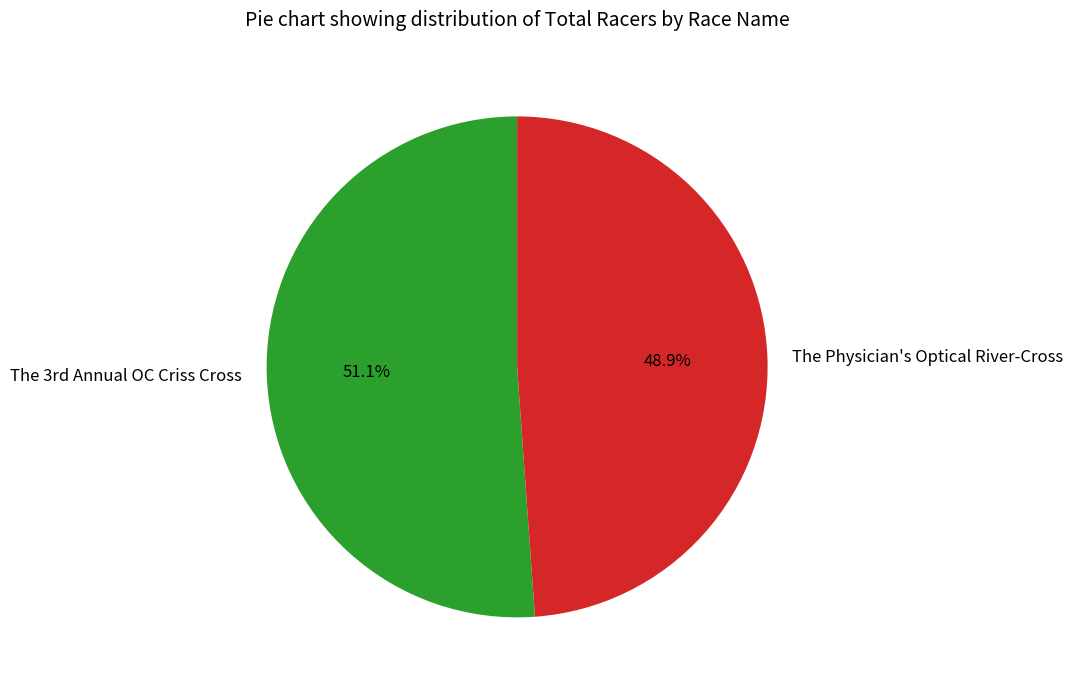

True or false: The Physician's Optical River-Cross accounts for 49% of the total.

True